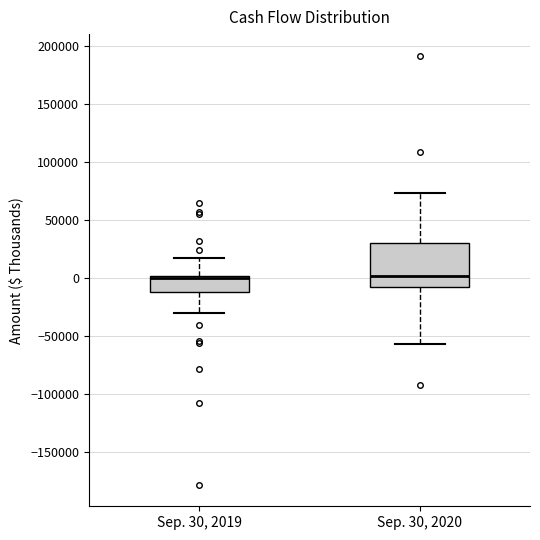

Reading left to right, transcribe this box plot: for each box, give where its median line is, the range the box spans, and where its two whiskers end, as read against the y-axis. The values are not printed on the chart, so give them approximately, as read against the axis.

Sep. 30, 2019: median 0 (just below the box's upper edge), box -10000 to 0, whiskers -30000 to 20000
Sep. 30, 2020: median 0, box -10000 to 30000, whiskers -55000 to 75000